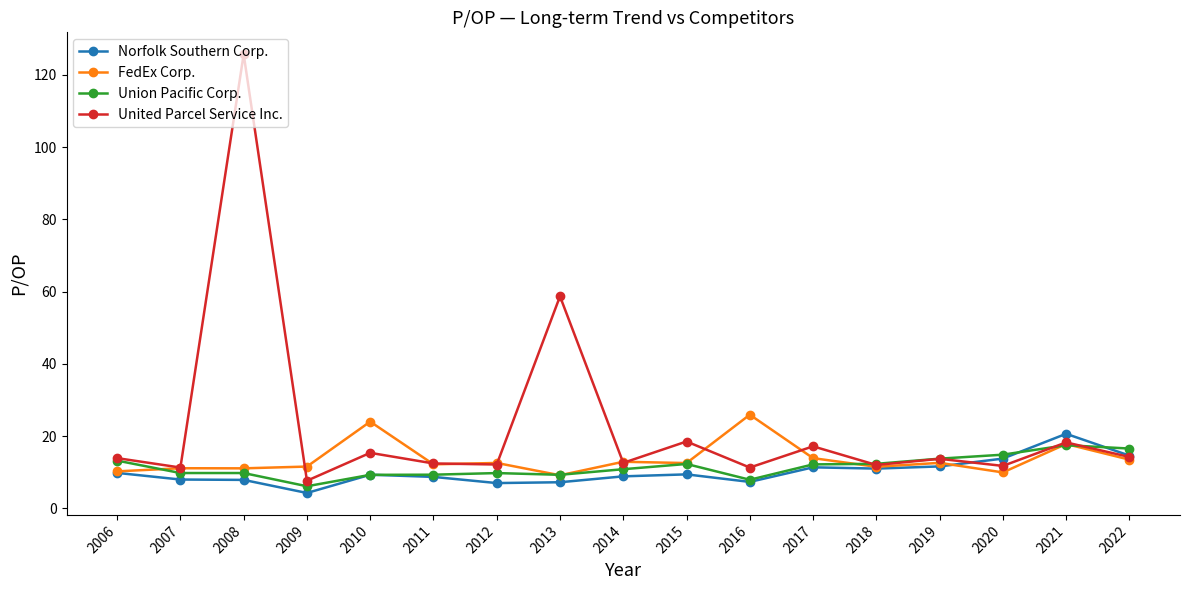

True or false: United Parcel Service Inc. and Union Pacific Corp. cross at least once.

True